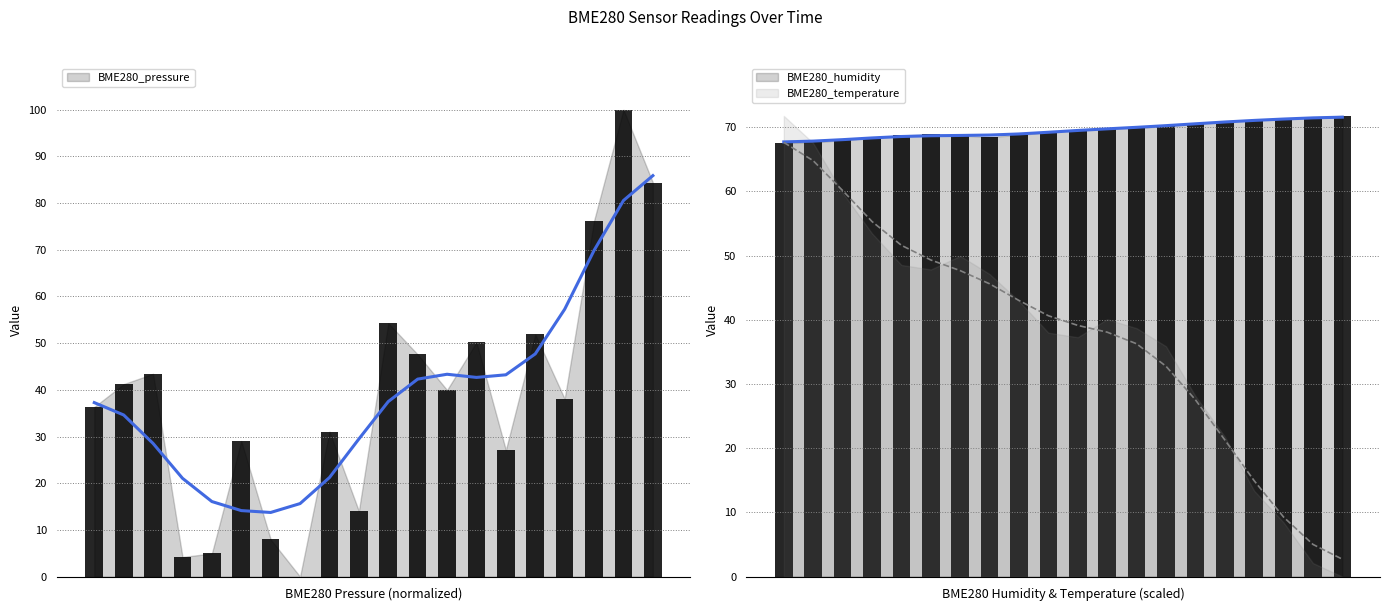

Reading left to right, list all the values displayed in this chart.

BME280_pressure: 36.3	41.2	43.4	4.2	5.0	29.0	8.0	0.0	31.1	14.1	54.3	47.6	40.0	50.2	27.1	51.9	38.1	76.2	100.0	84.4
BME280_humidity: 67.6	67.7	68.0	68.4	68.7	68.9	68.7	68.5	68.8	69.2	69.6	69.8	69.9	70.2	70.5	70.9	71.1	71.2	71.5	71.8
BME280_temperature: 67.6	64.8	60.1	55.3	51.6	49.3	47.7	45.6	43.0	40.6	39.1	38.1	36.3	32.8	27.6	21.3	14.9	9.3	5.0	2.7